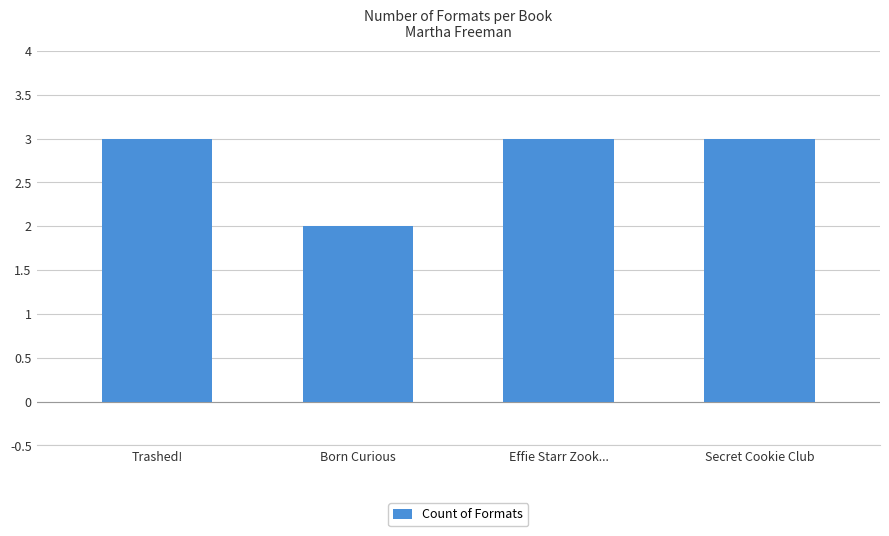

Reading right to left, what are all the values shown in this chart?

Secret Cookie Club=3	Effie Starr Zook...=3	Born Curious=2	Trashed!=3